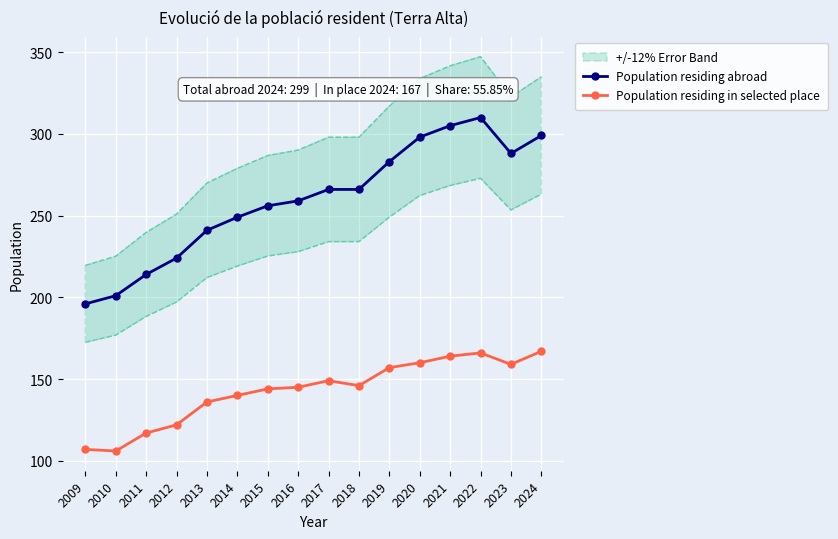

In Population residing in selected place, how many points are higher than both neighbors (excluding endpoints)?

2